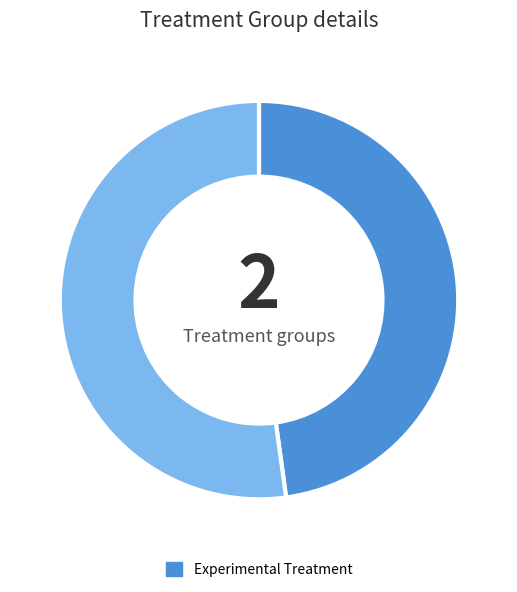

Is there a majority slice in this chart?

Yes